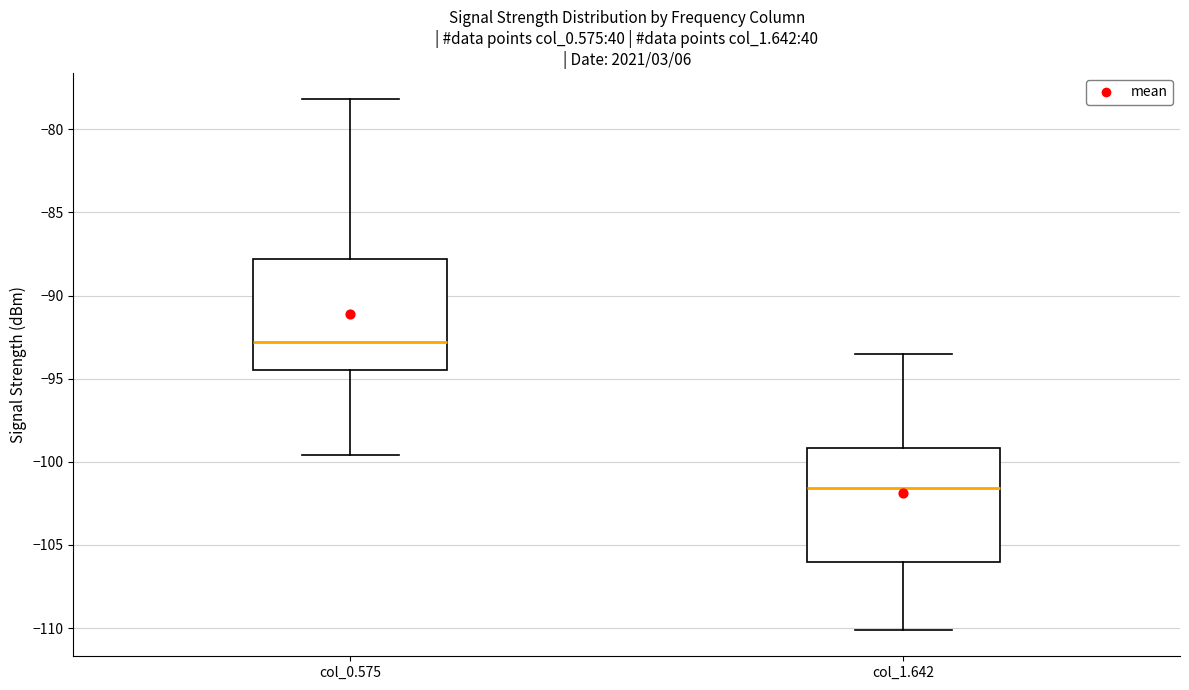

Reading left to right, transcribe this box plot: for each box, give where its median line is, the range the box spans, and where its two whiskers end, as read against the y-axis. The values are not printed on the chart, so give them approximately, as read against the axis.

col_0.575: median -93.0, box -94.5 to -88.0, whiskers -99.5 to -78.0
col_1.642: median -101.5, box -106.0 to -99.0, whiskers -110.0 to -93.5